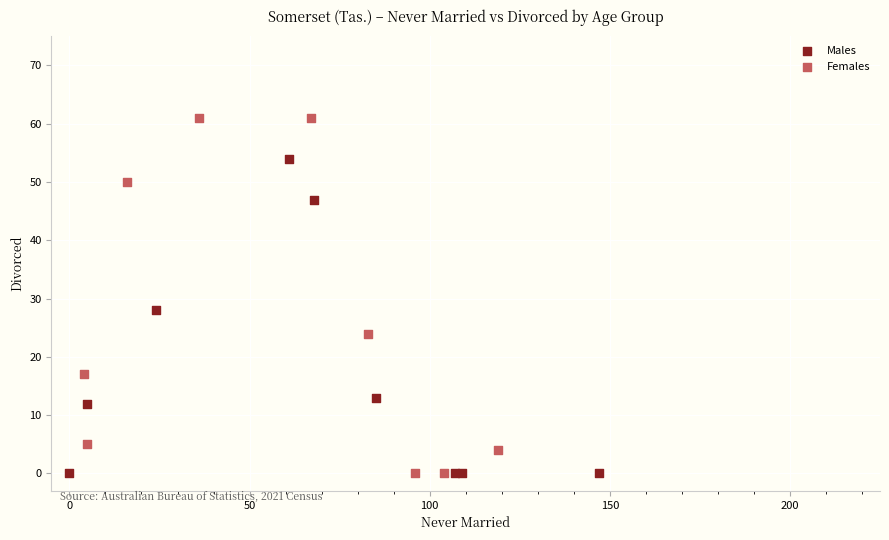

Which series has the widest spread of Y values?

Females